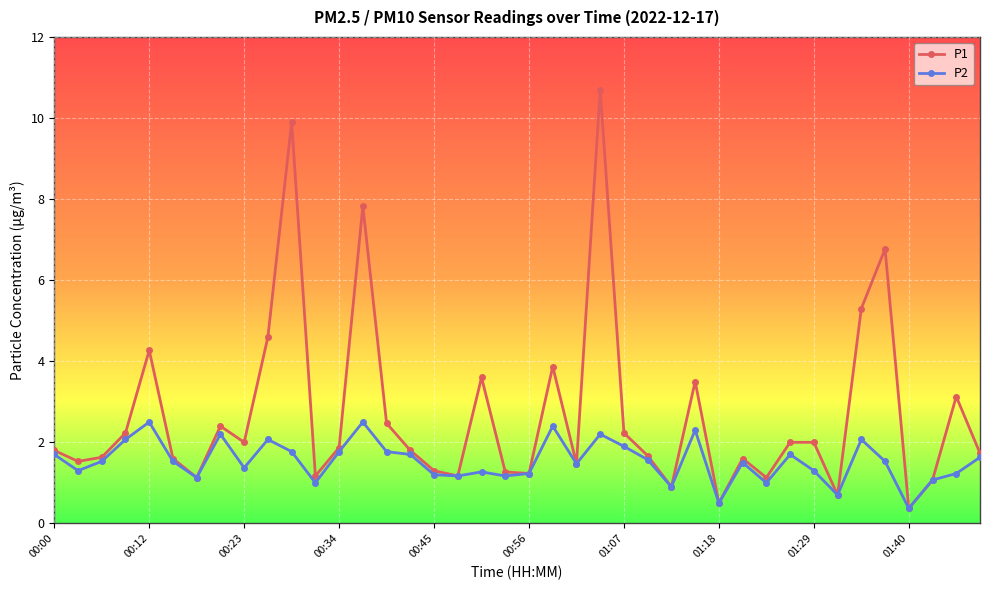

What is the value of the P1 point at the 30th from the left?

1.6